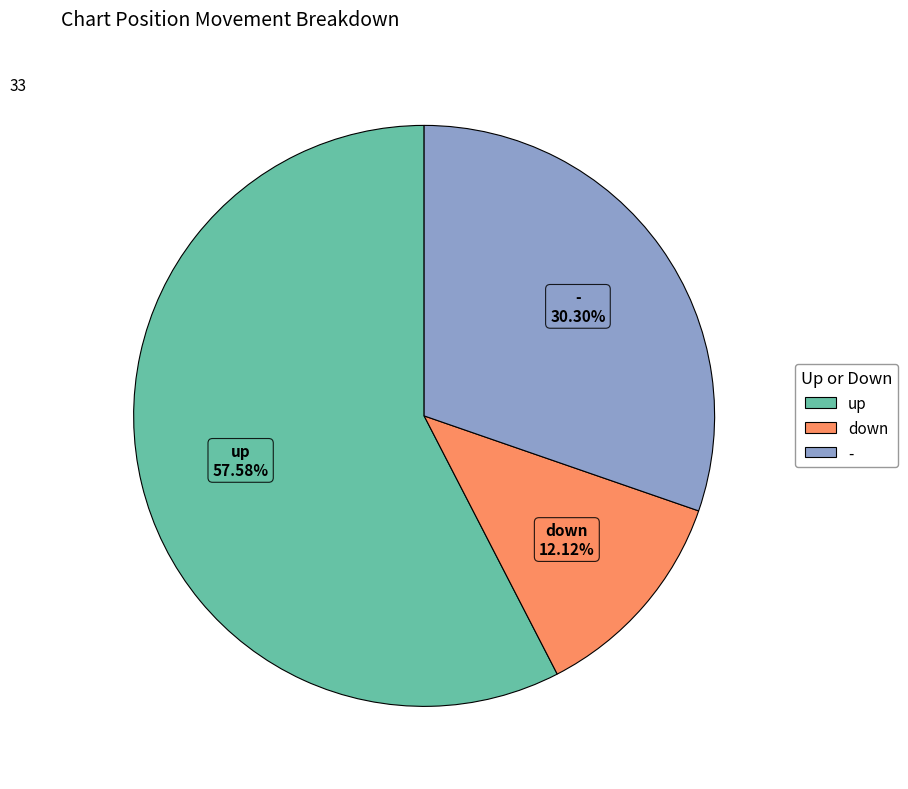

Is it true that - is 24% of the pie?

False